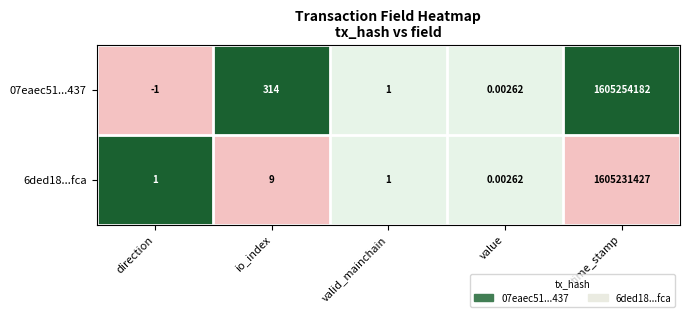

At which category does the chart reach its peak across all series?

time_stamp